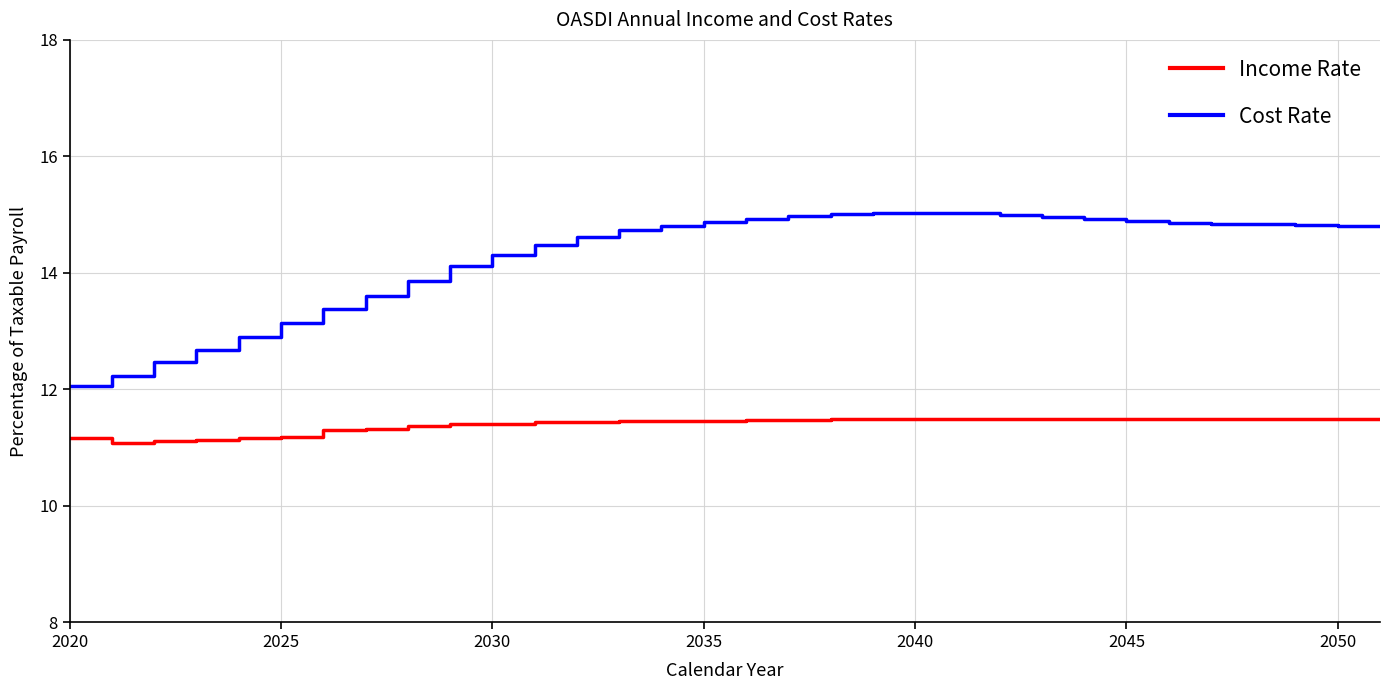

Which series has the largest range (max minus min)?

Cost Rate